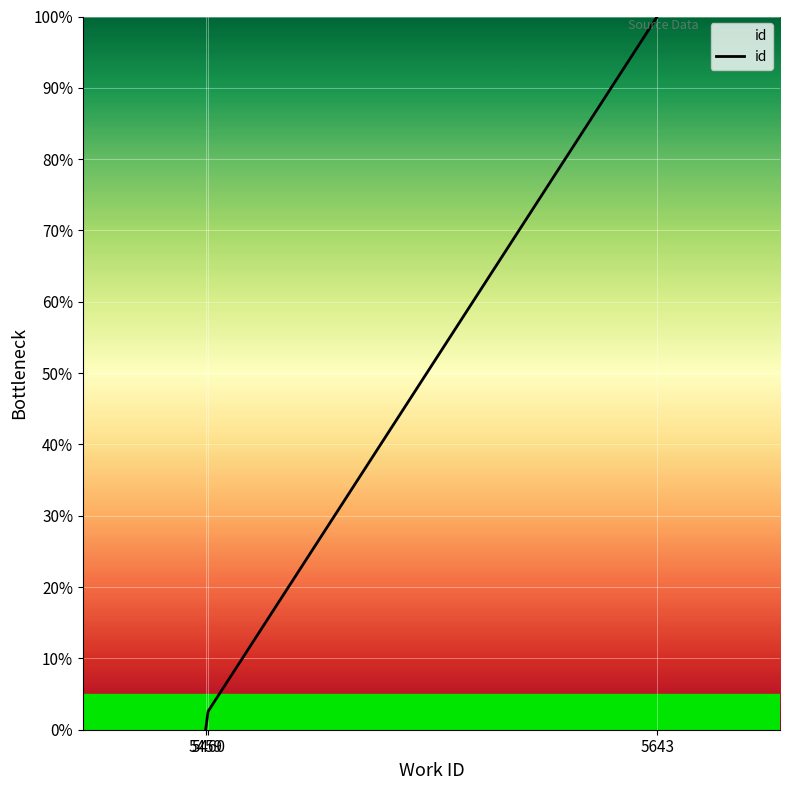

How many positive values are there?

2